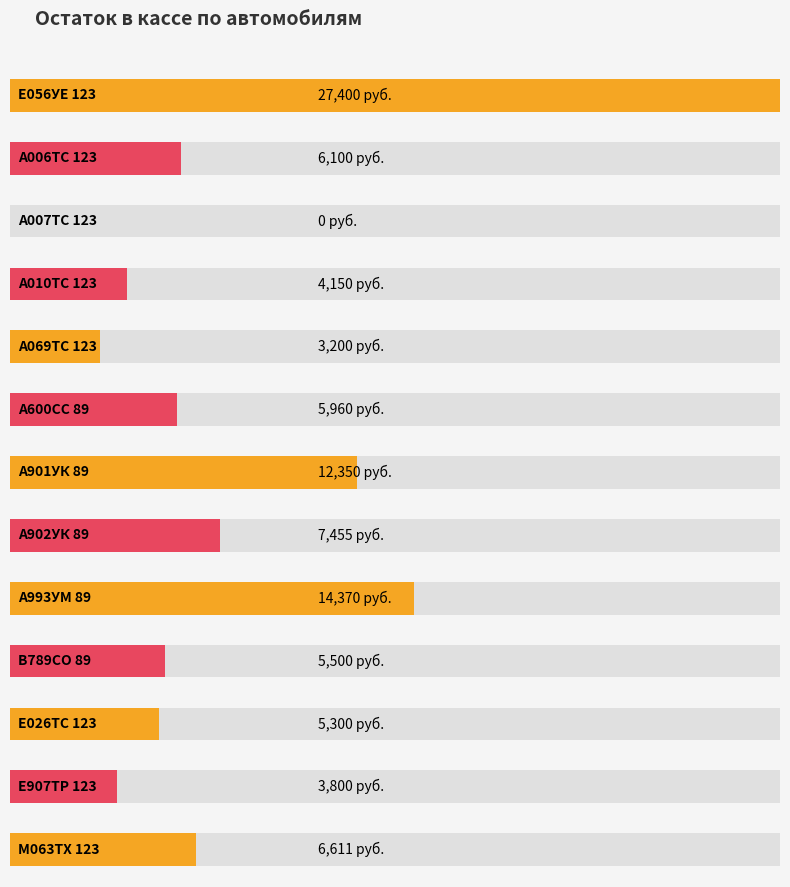

What is the label of the 10th bar from the right?

А010ТС 123